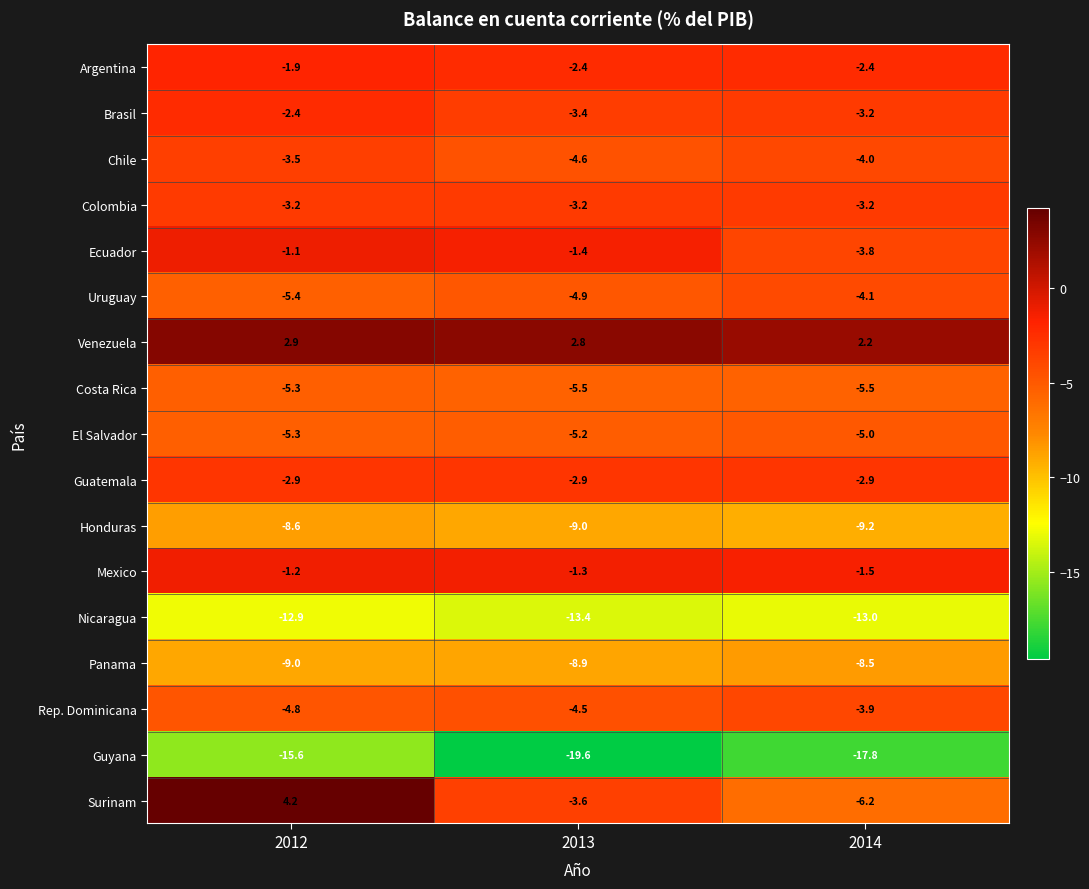

At which label is Venezuela closest to 2?

2014